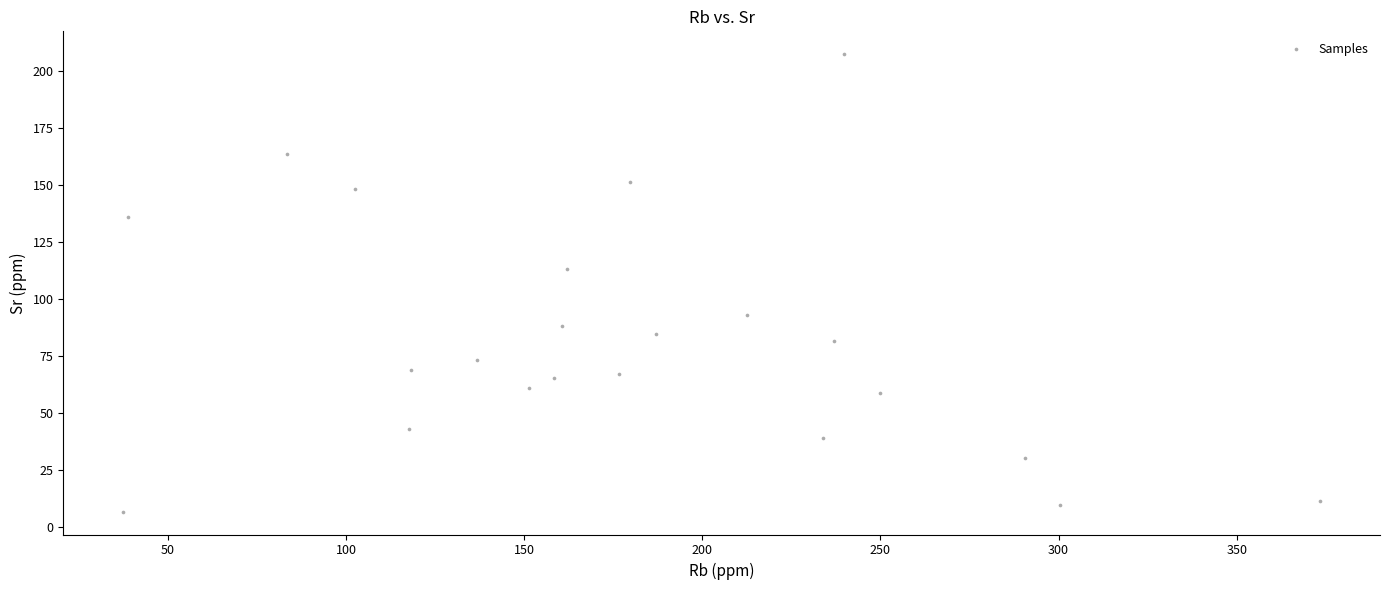

What Y value in the scatter plot is closest to 106?

112.9